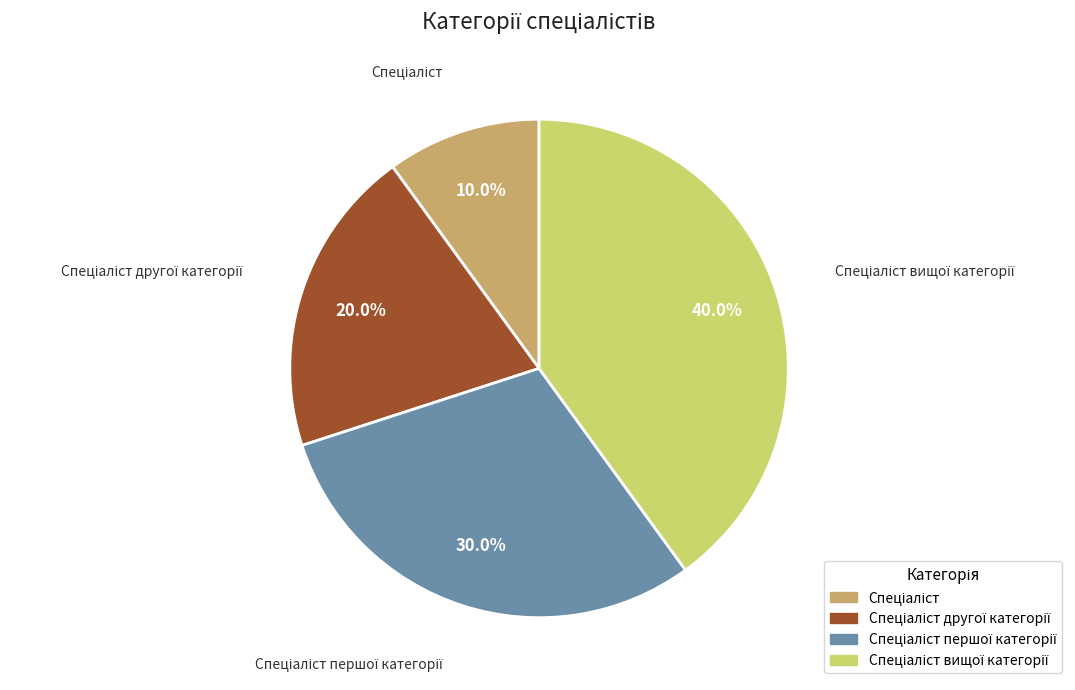

Is there a majority slice in this chart?

No